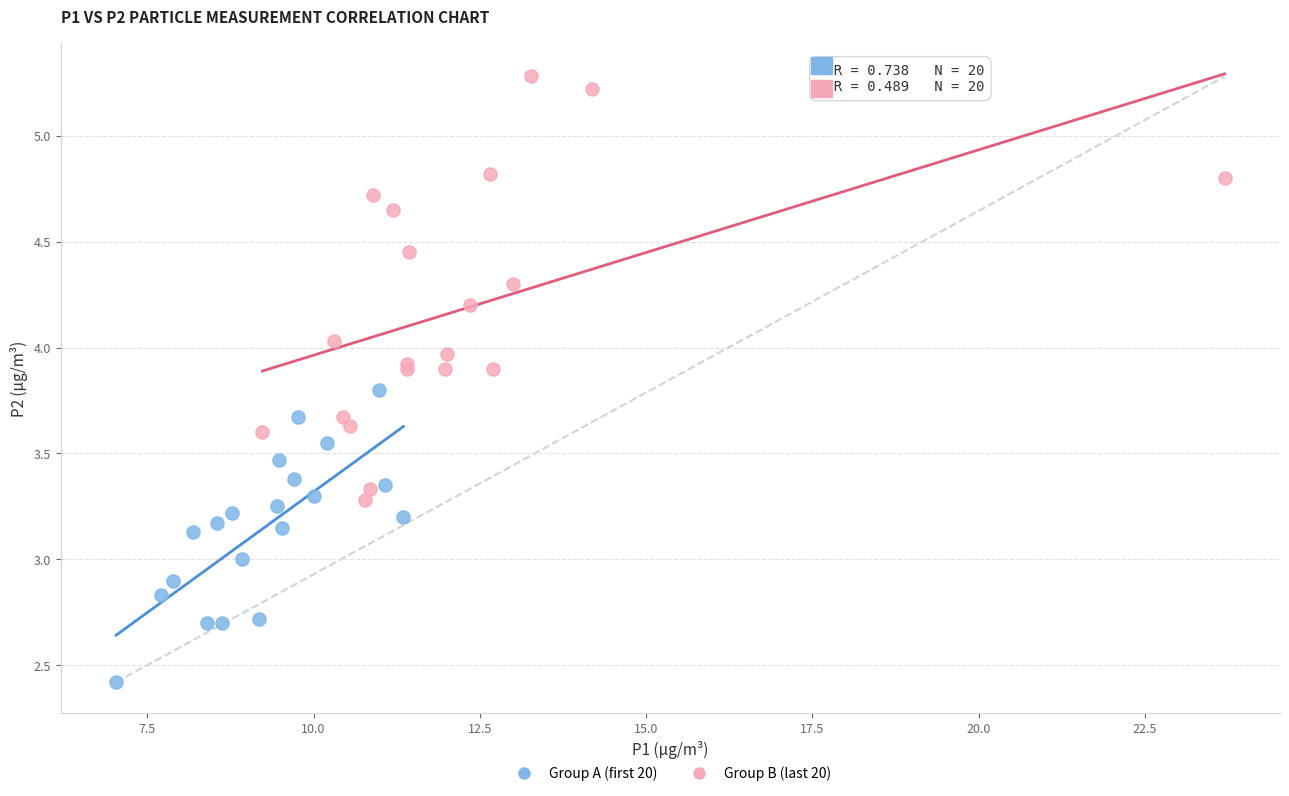

What are all the series names shown in the legend?

Group A (first 20), Group B (last 20)